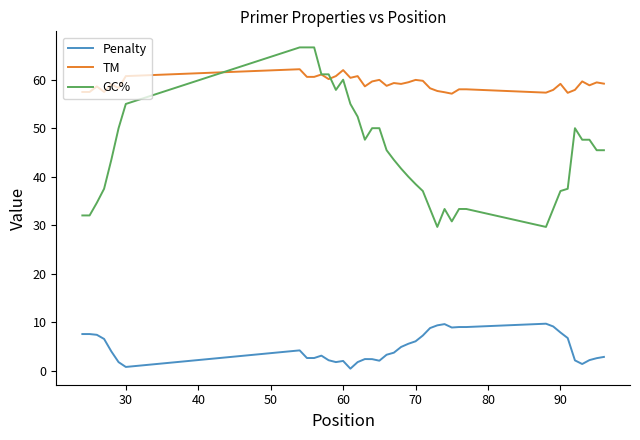

True or false: TM and Penalty intersect in this chart.

False